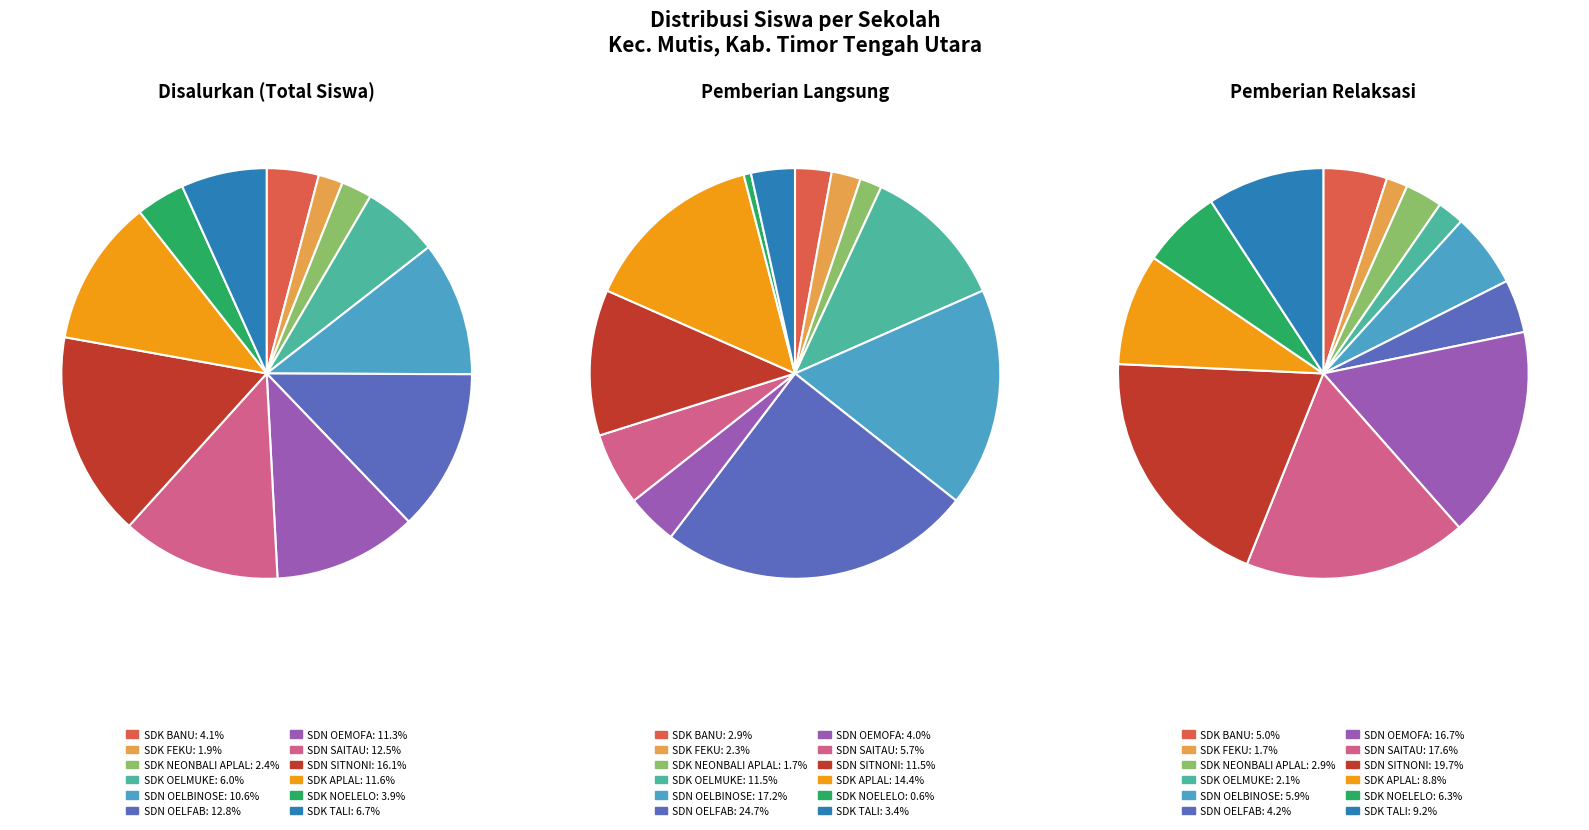

What is the total percentage of SD NEGERI SITNONI and SD KECIL FEKU?

18.1%